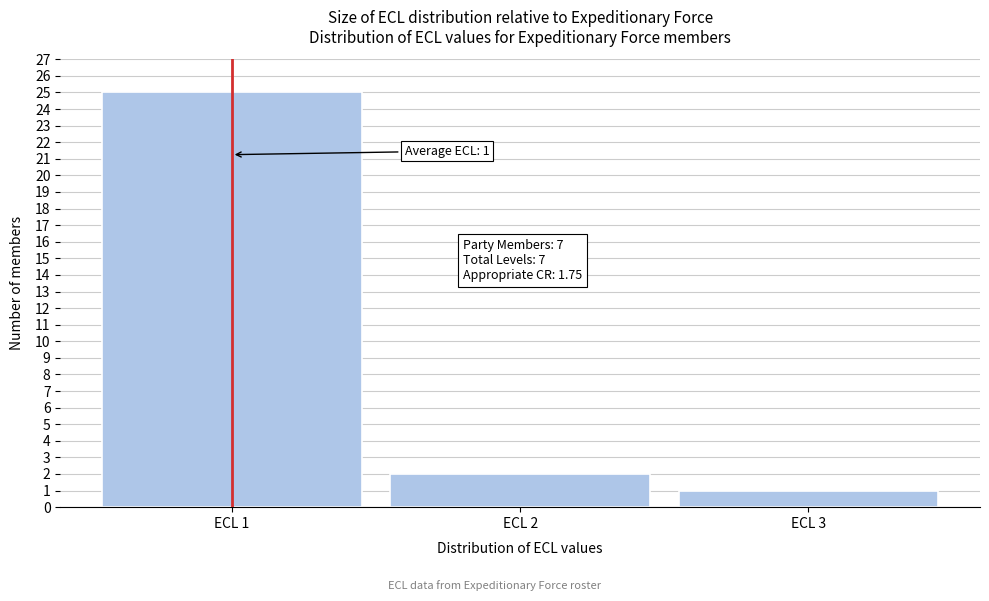

Reading right to left, extract all data points from this chart.

1	2	25